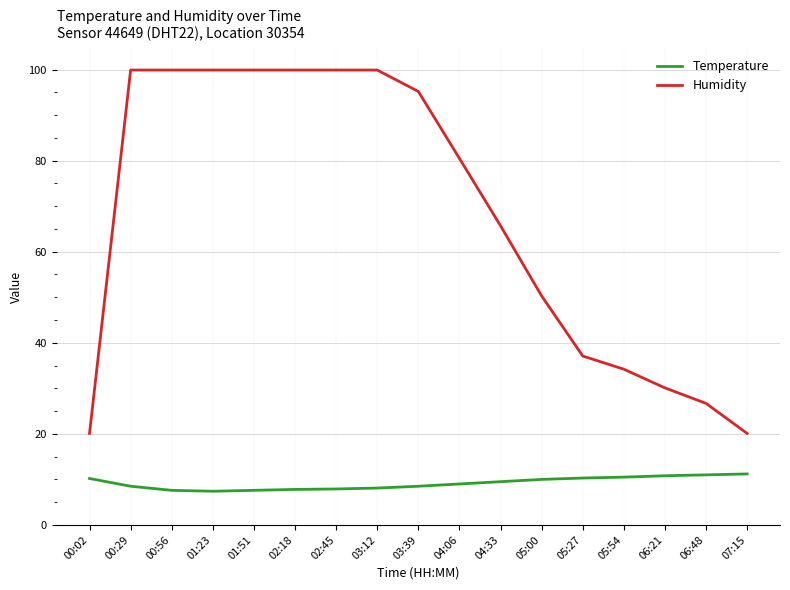

Which series changed the most between 04:33 and 07:15?

Humidity